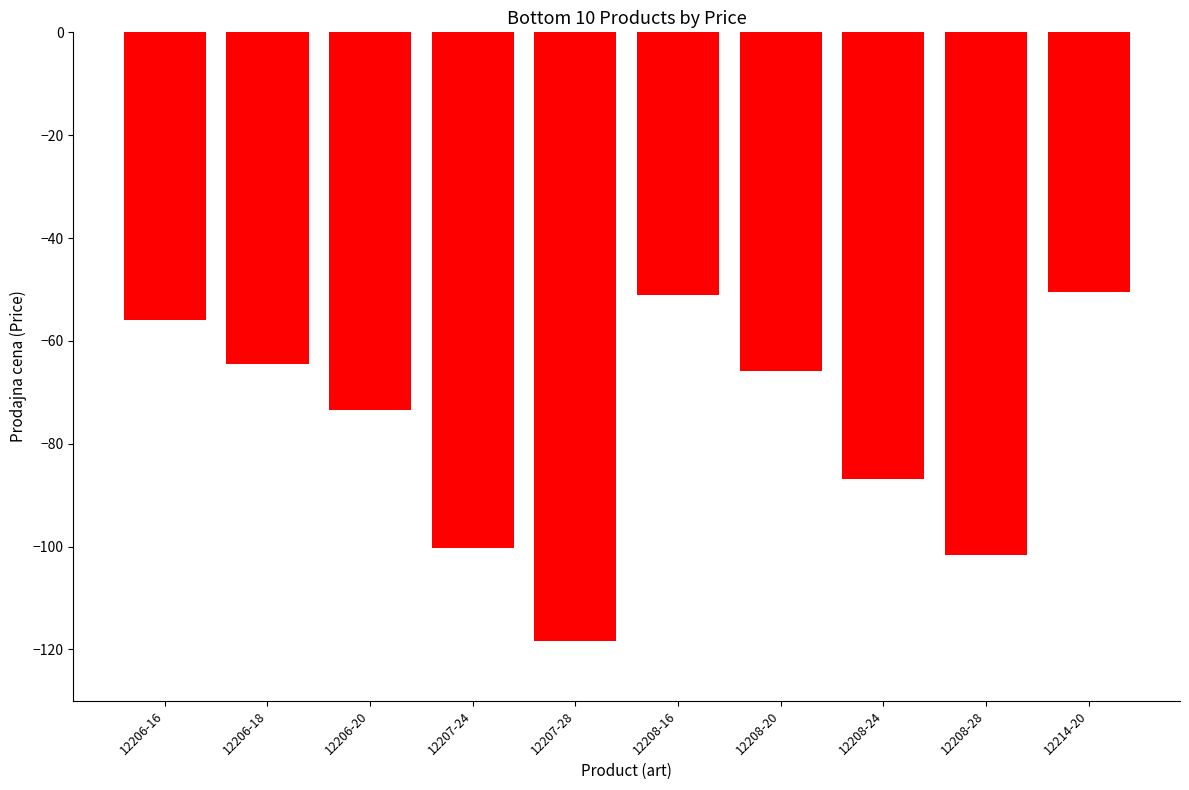

What is the minimum value shown in the chart?

-118.3